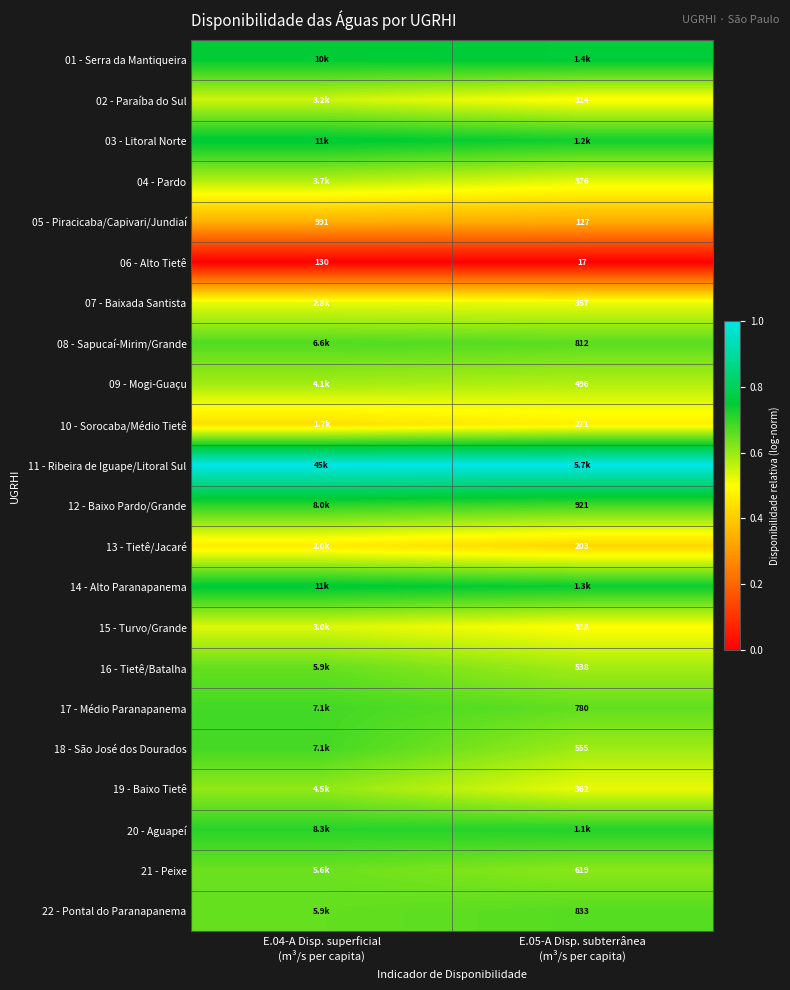

At which label is 19 - Baixo Tietê closest to 0?

E.05-A Disp. subterrânea (m³/s per capita)